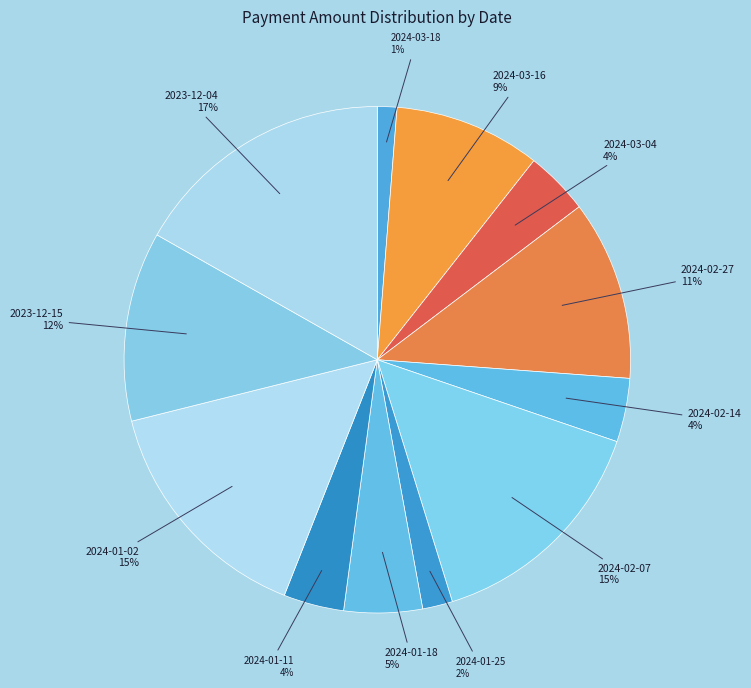

Which slice is the smallest?

2024-03-18